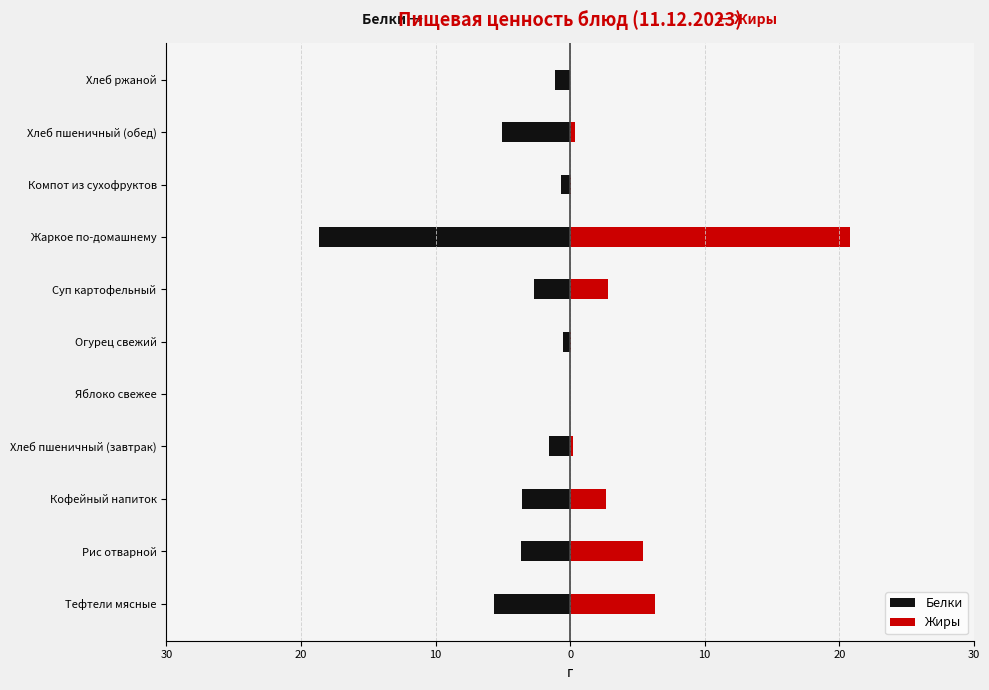

Rank the series by their average value, from highest to lowest.

Жиры, Белки